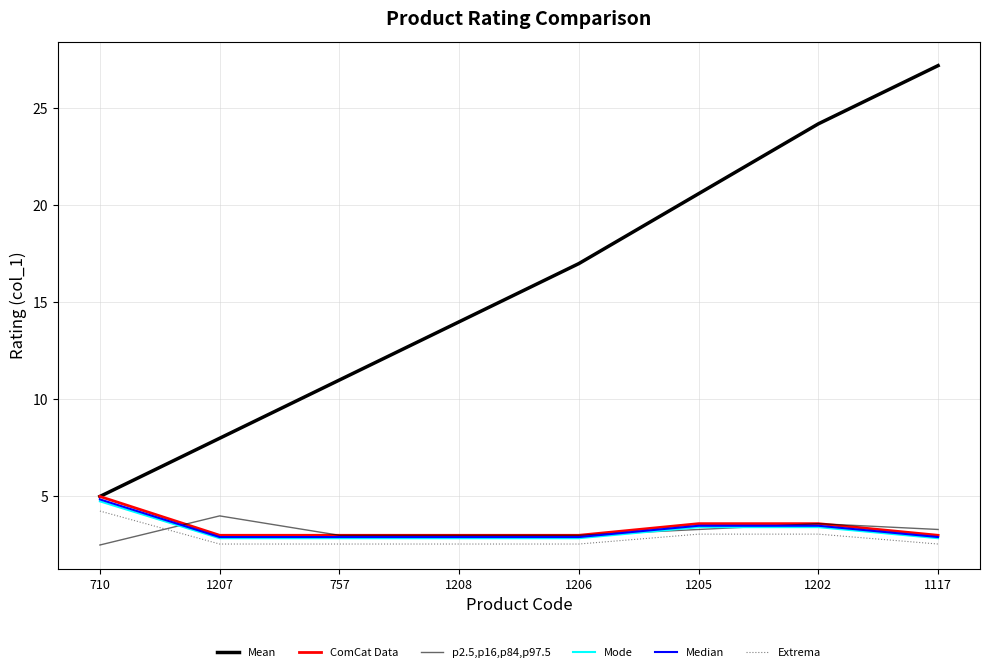

True or false: p2.5,p16,p84,p97.5 has a value of 3.0 at 1208.

True